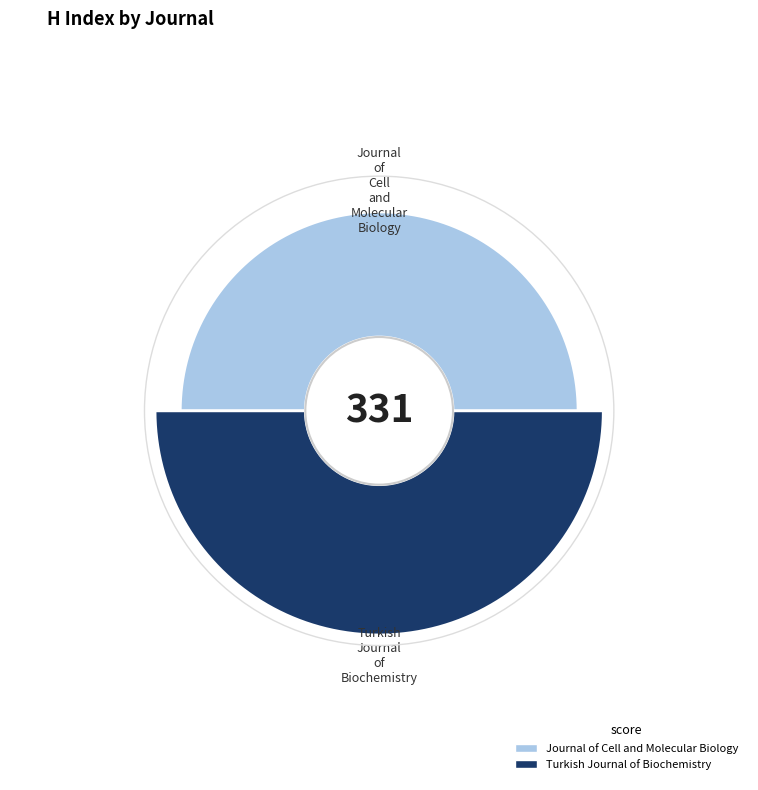

Rank the categories by value from lowest to highest.

Journal of Cell and Molecular Biology, Turkish Journal of Biochemistry